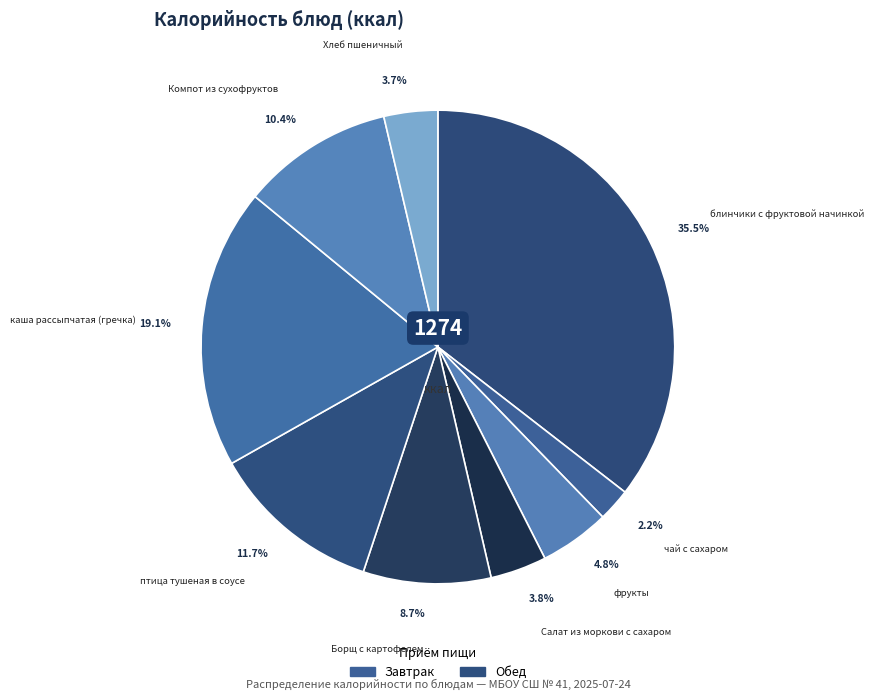

Is there a majority slice in this chart?

No